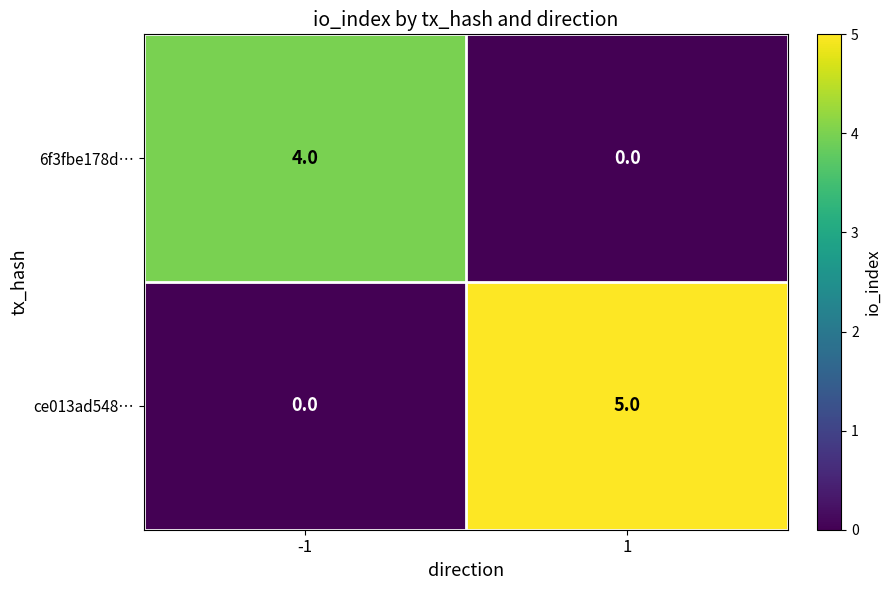

Reading left to right, extract all data points from this chart.

6f3fbe178d…: -1=4	1=0
ce013ad548…: -1=0	1=5